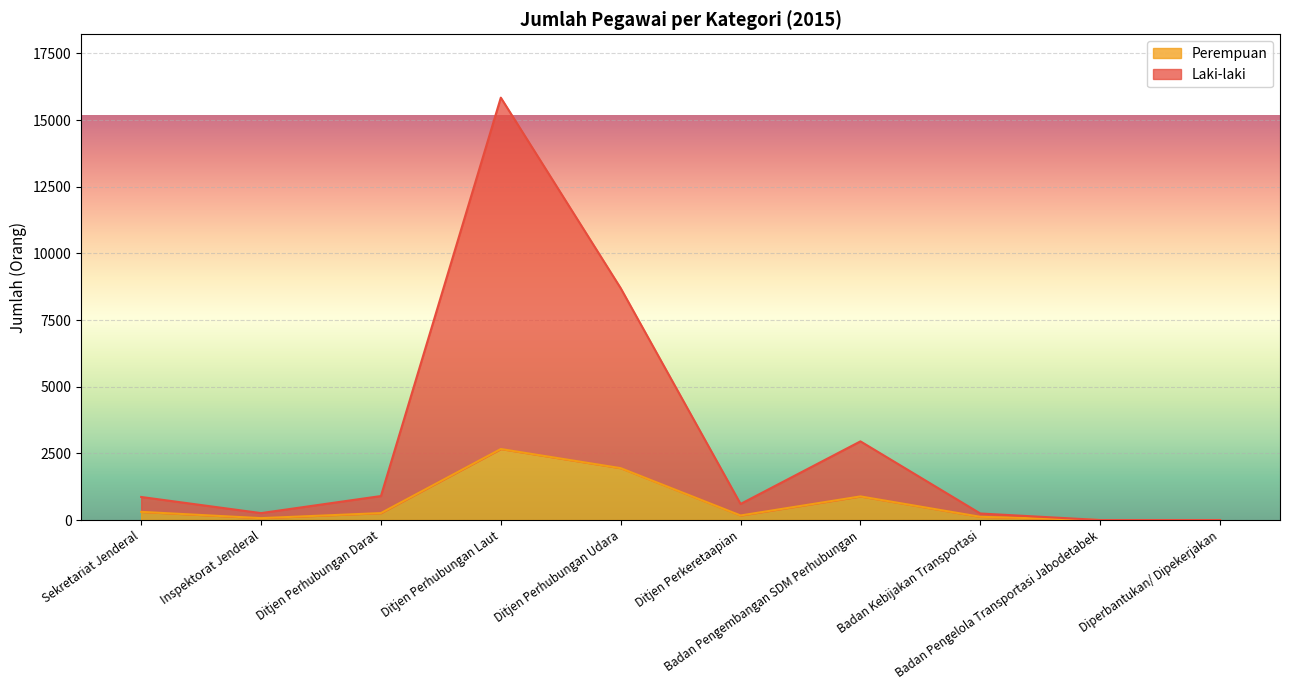

True or false: Perempuan and Laki-laki intersect in this chart.

False